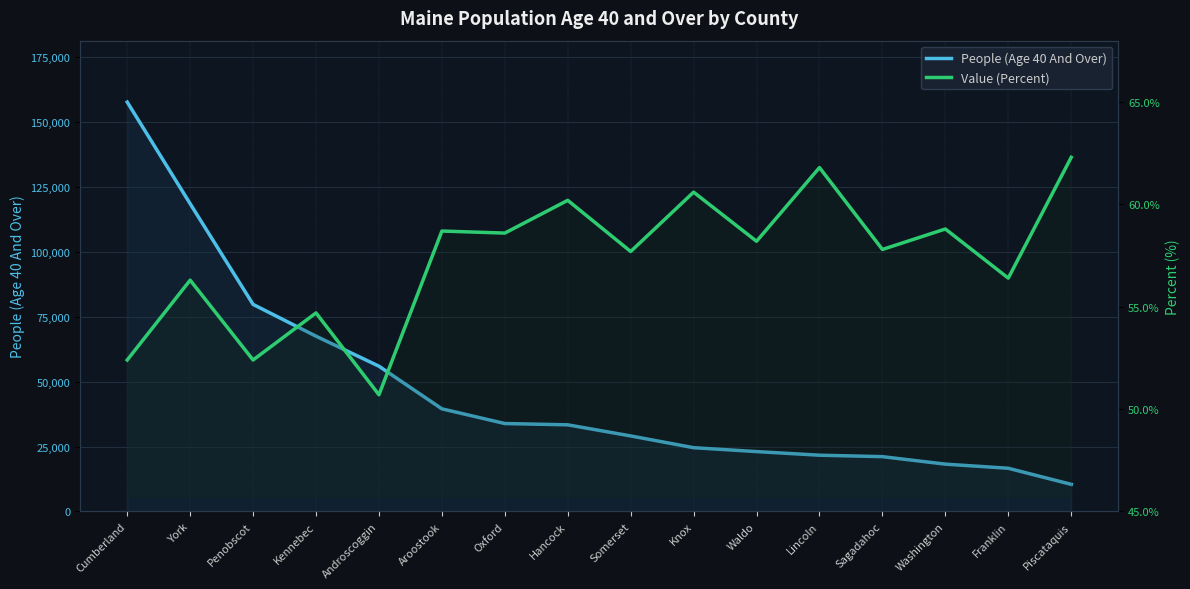

At which category is the sum across all series the highest?

Cumberland